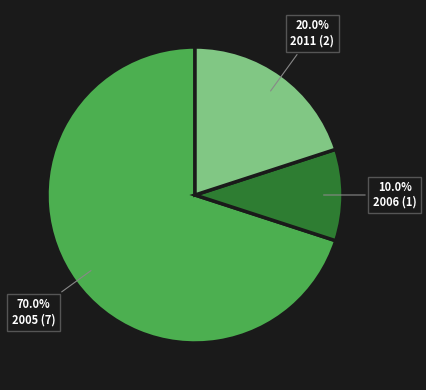

Between 2011 and 2006, which is larger?

2011